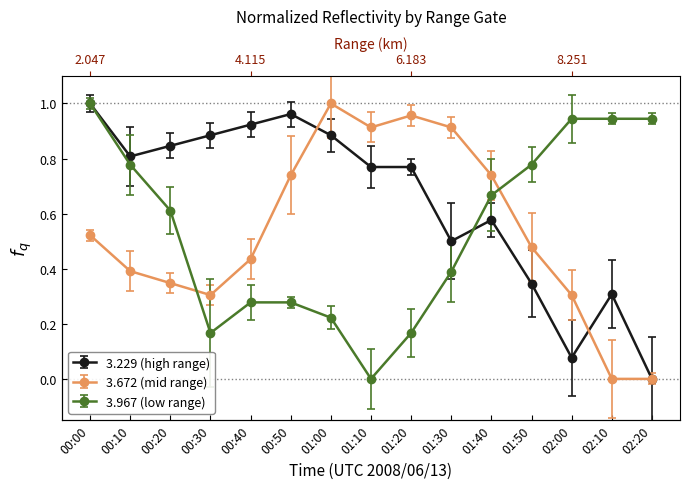

What is the approximate value of 3.967 at 00:50?

0.3